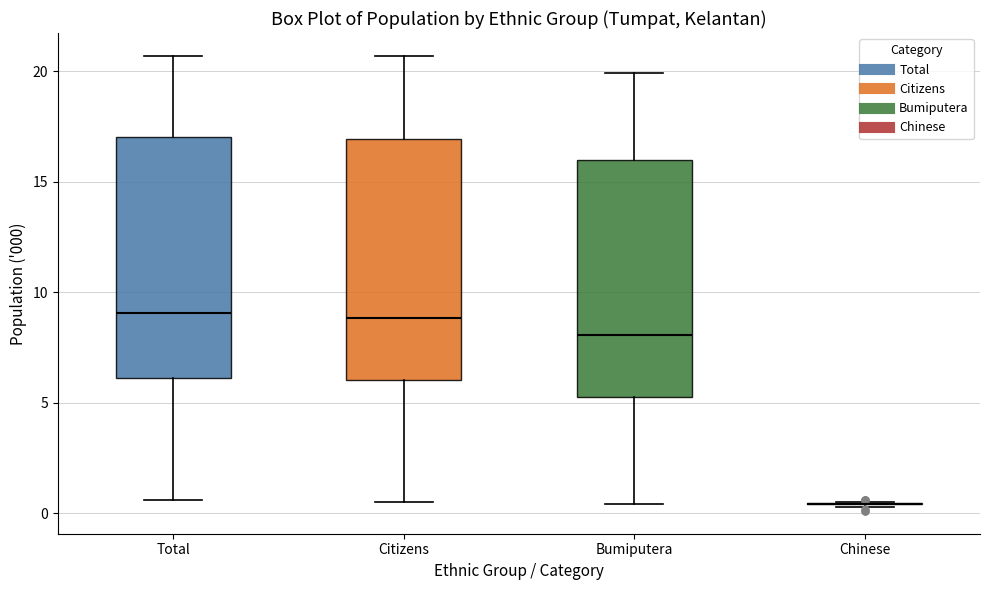

Reading left to right, read every box against the y-axis: the position of its median line, the range the box covers, and the ends of its whiskers. The values are not printed on the chart, so give them approximately, as read against the axis.

Total: median 9.0, box 6.0 to 17.0, whiskers 0.5 to 20.5
Citizens: median 9.0, box 6.0 to 17.0, whiskers 0.5 to 20.5
Bumiputera: median 8.0, box 5.5 to 16.0, whiskers 0.5 to 20.0
Chinese: box collapsed to a line at 0.5, whiskers 0.5 to 0.5